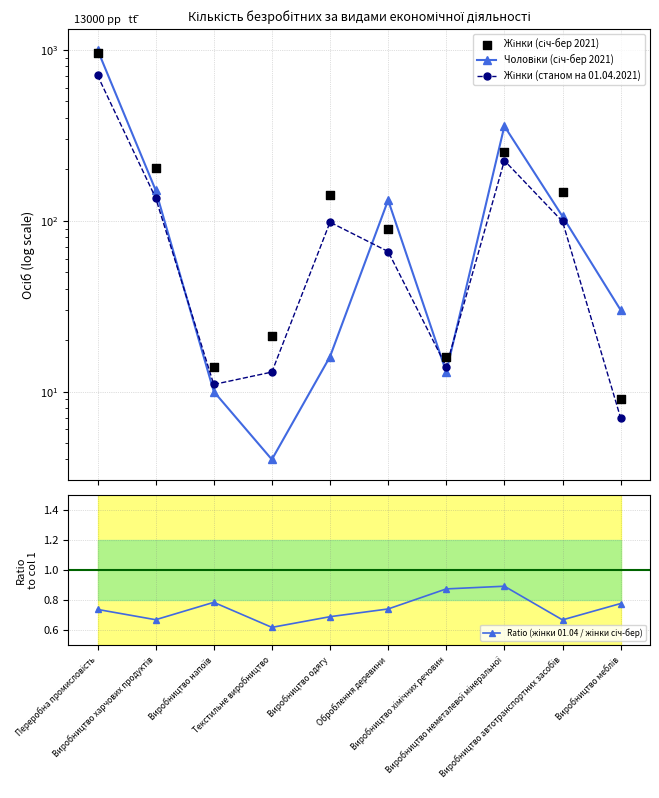

At how many categories does at least one series exceed 879?

1